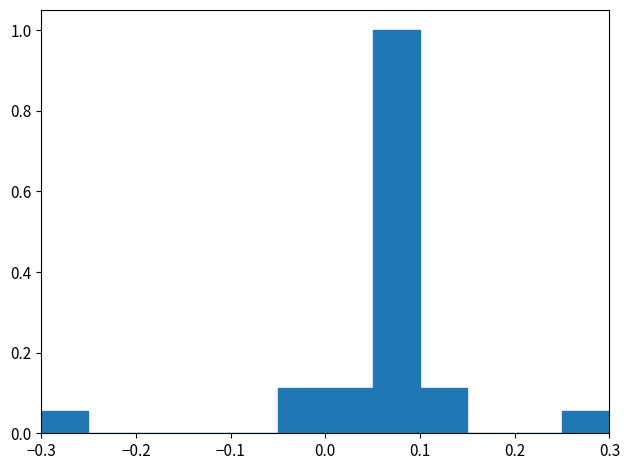

Over which range of the x-axis is the bar tallest?

0.05 to 0.10